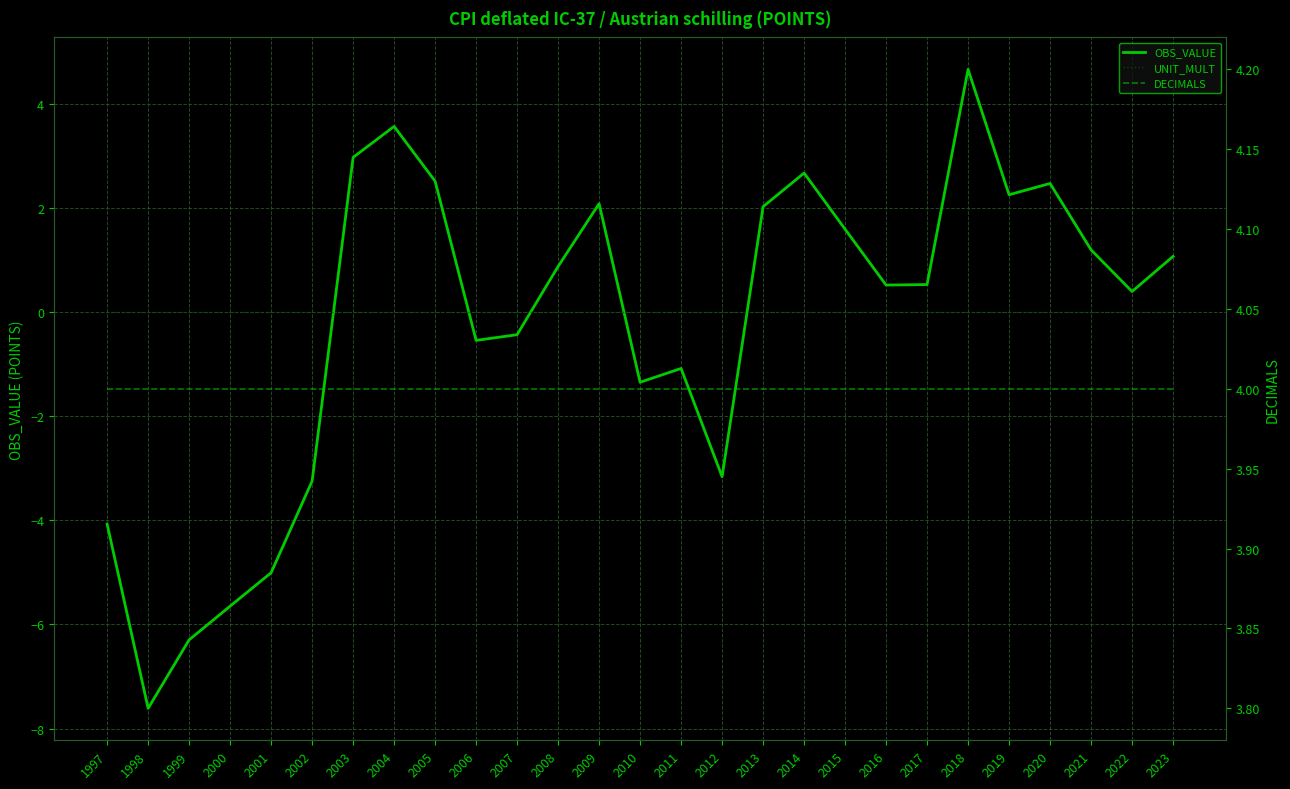

Is the value of DECIMALS at 2020 greater than the value of OBS_VALUE at 2005?

Yes